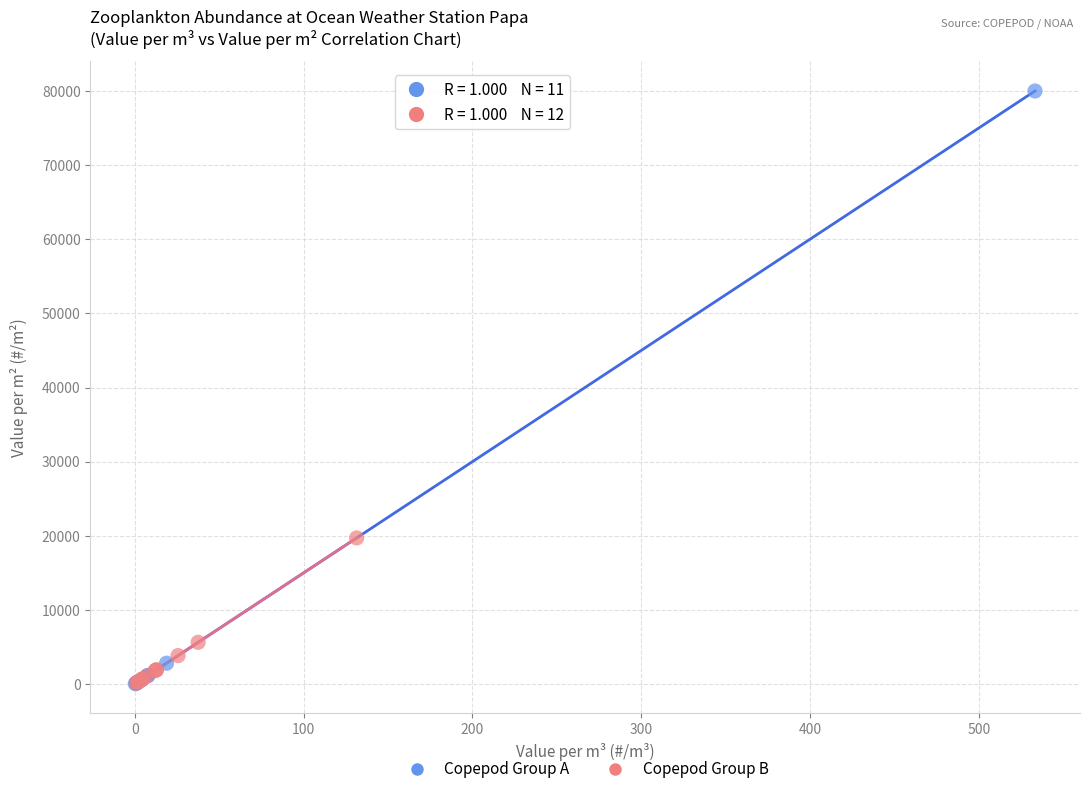

Which series has the widest spread of Y values?

Copepod Group A